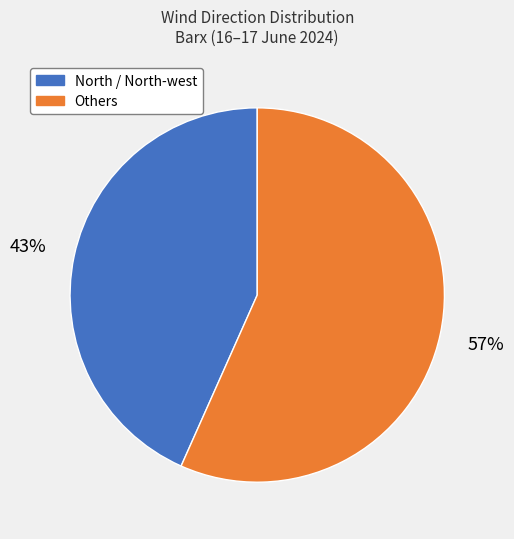

Do North / North-west and Others together represent more than half of the pie?

Yes